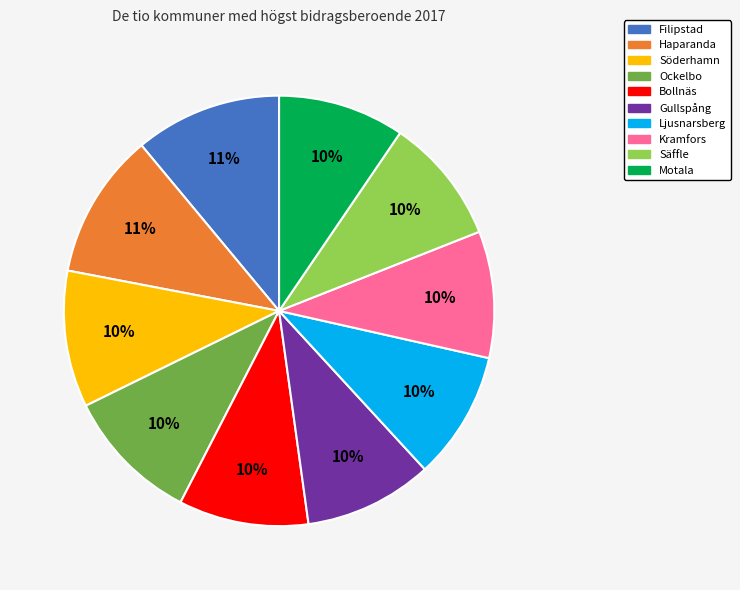

To the nearest percent, what is the average slice percentage?

10%